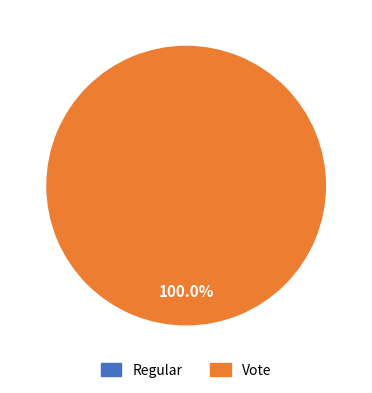

To the nearest percent, what percentage of the pie is Vote?

100%